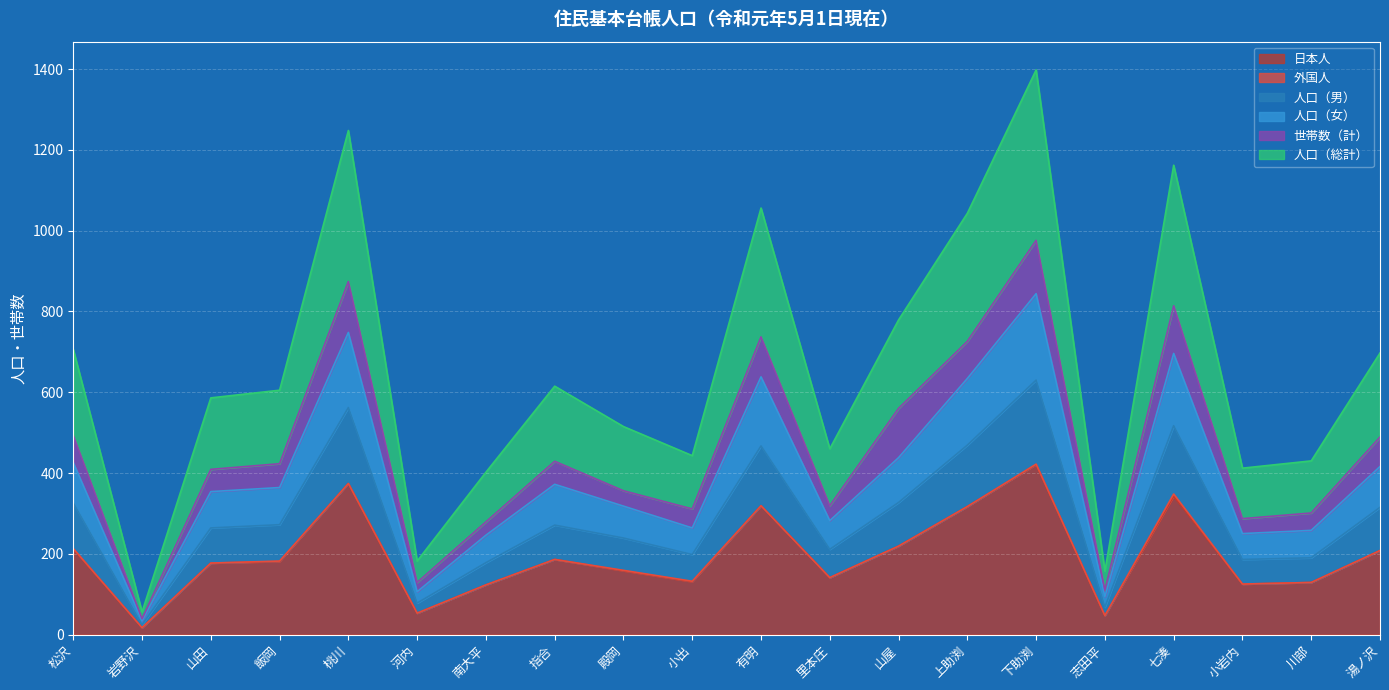

How many lines are shown in the chart?

6